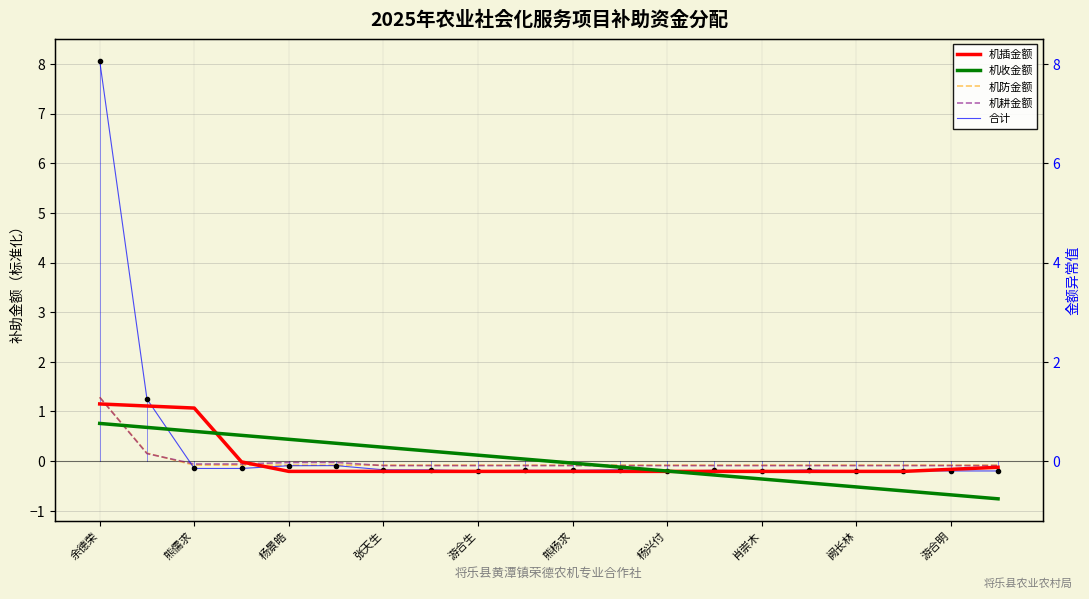

How many data points does each series have?

20